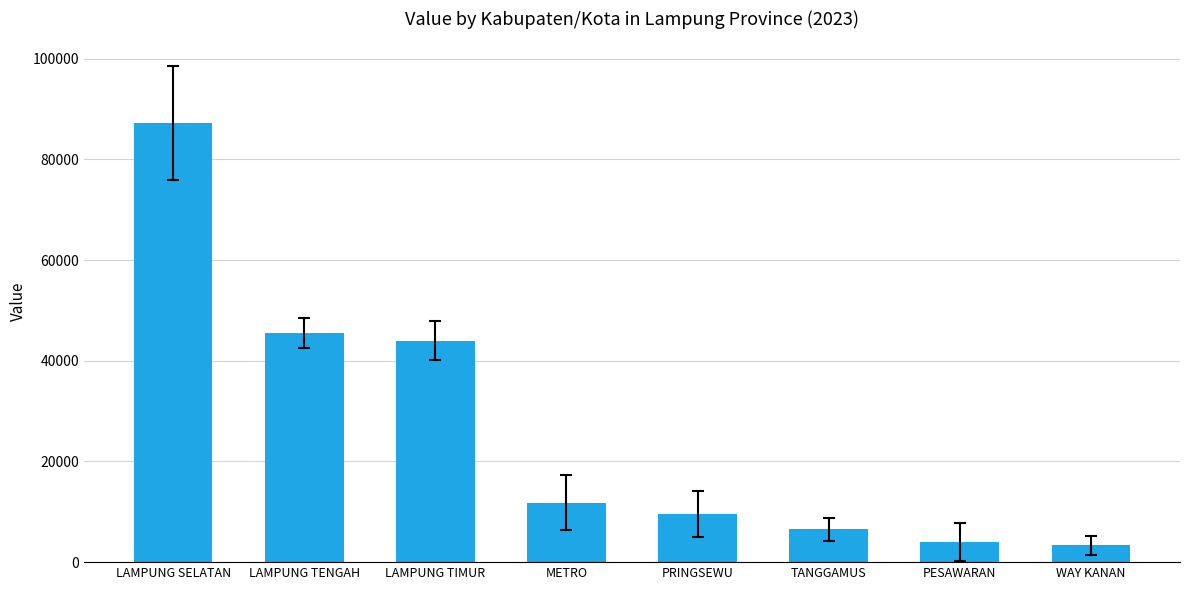

The chart shows a value of 45497.8 at LAMPUNG TENGAH. True or false?

True